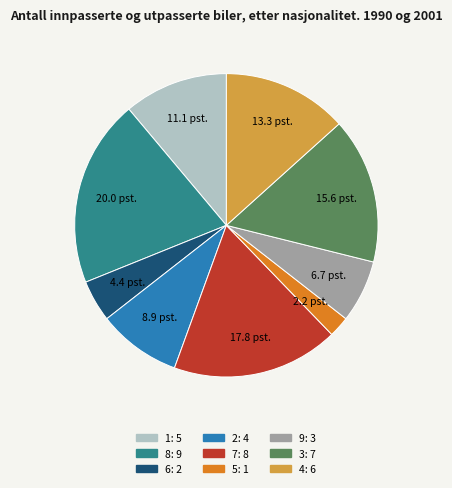

Rank the categories by value from highest to lowest.

8, 7, 3, 4, 1, 2, 9, 6, 5